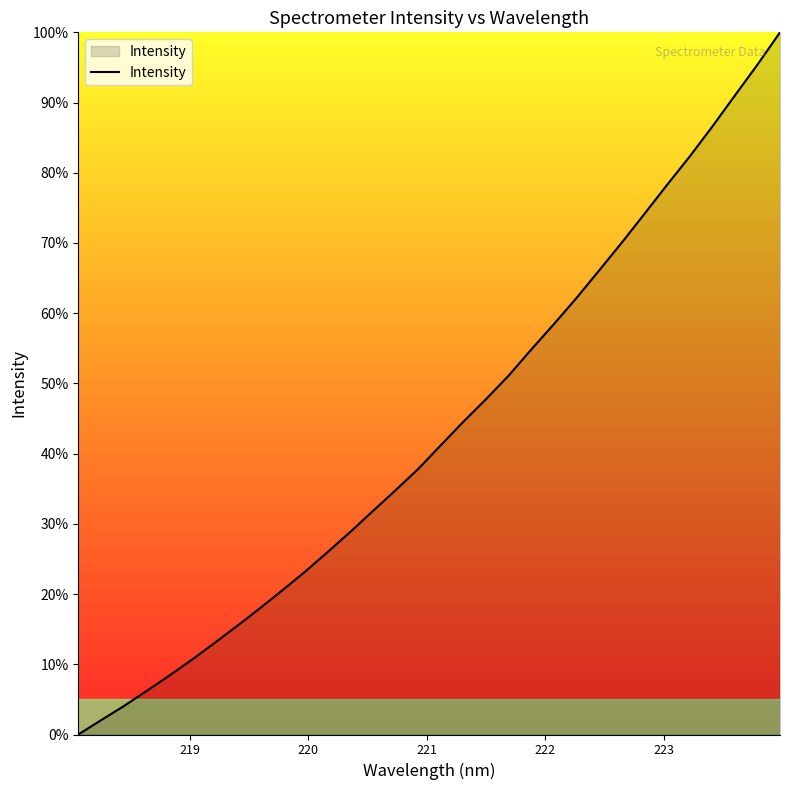

Reading left to right, extract all data points from this chart.

0.0	2.0	4.0	6.2	8.4	10.6	13.0	15.4	17.9	20.5	23.2	26.0	28.8	31.8	34.8	37.8	41.2	44.5	47.8	51.1	54.8	58.4	62.2	66.1	70.0	74.1	78.3	82.3	86.6	91.0	95.4	100.0